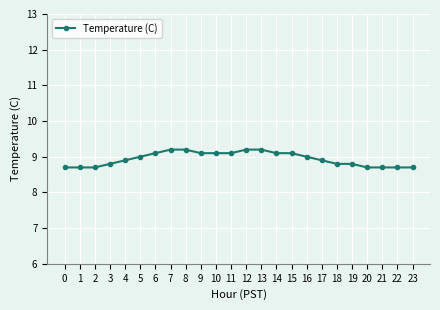

Reading right to left, list all the values displayed in this chart.

8.7	8.7	8.7	8.7	8.8	8.8	8.9	9.0	9.1	9.1	9.2	9.2	9.1	9.1	9.1	9.2	9.2	9.1	9.0	8.9	8.8	8.7	8.7	8.7